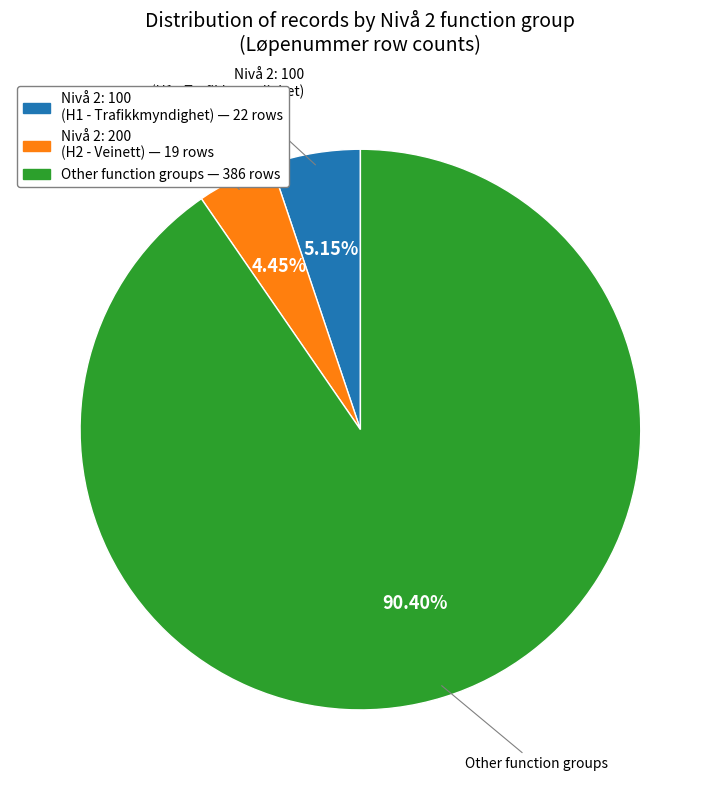

Is there a majority slice in this chart?

Yes